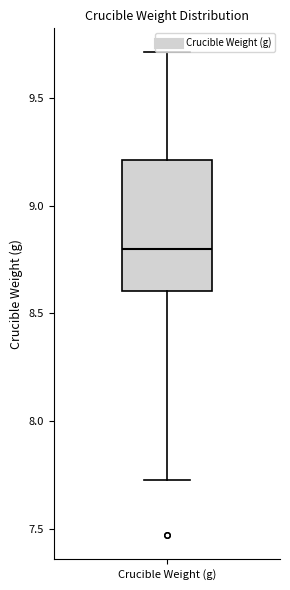

Transcribe this box plot: give where the median line is, the range the box spans, and where the two whiskers end, as read against the y-axis. The values are not printed on the chart, so give them approximately, as read against the axis.

median 8.80, box 8.60 to 9.20, whiskers 7.75 to 9.70